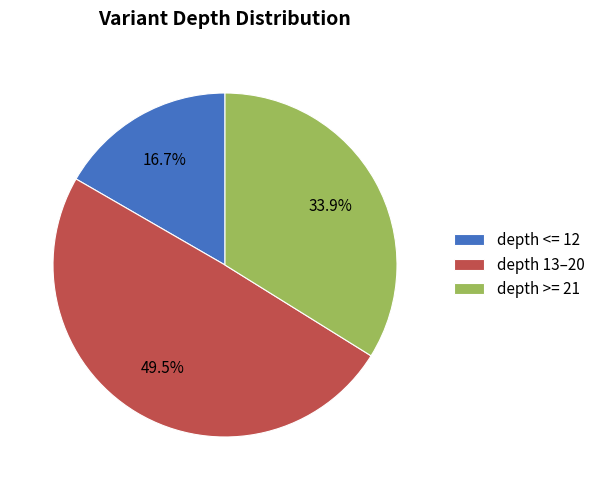

Which has a higher value, depth >= 21 or depth 13–20?

depth 13–20